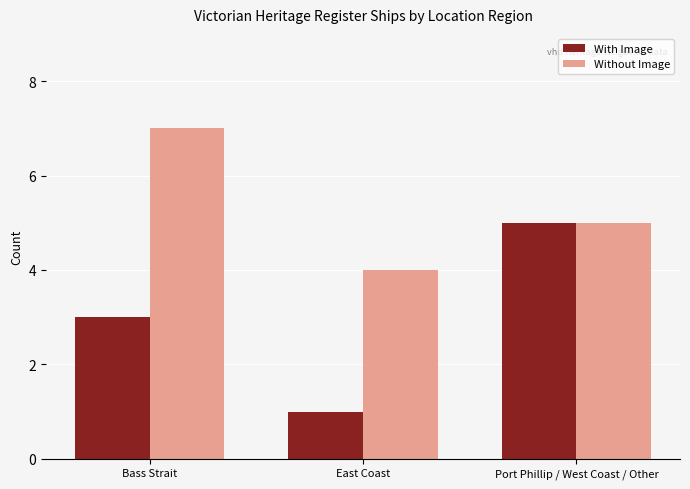

What is the label of the 1st bar from the right?

Port Phillip / West Coast / Other